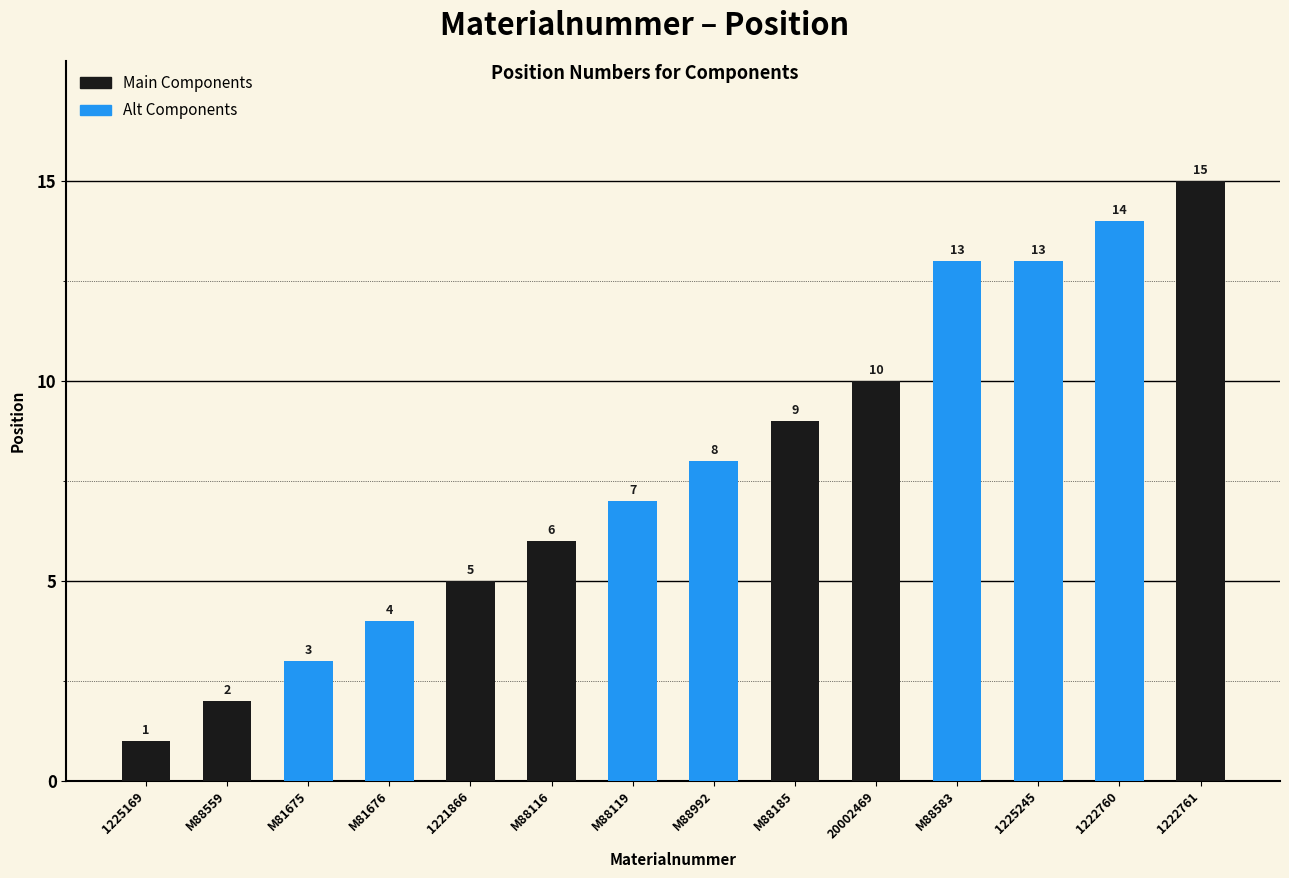

What is the difference between the maximum and second lowest values?

13